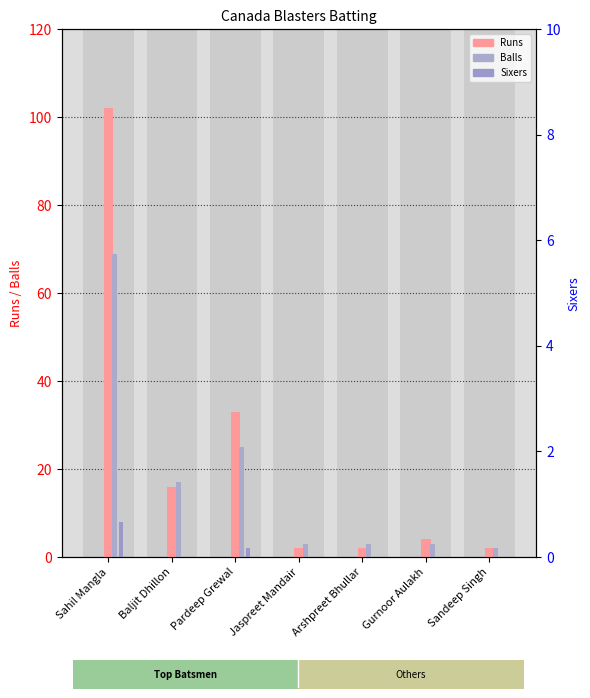

What is the average value of the Runs series?

23